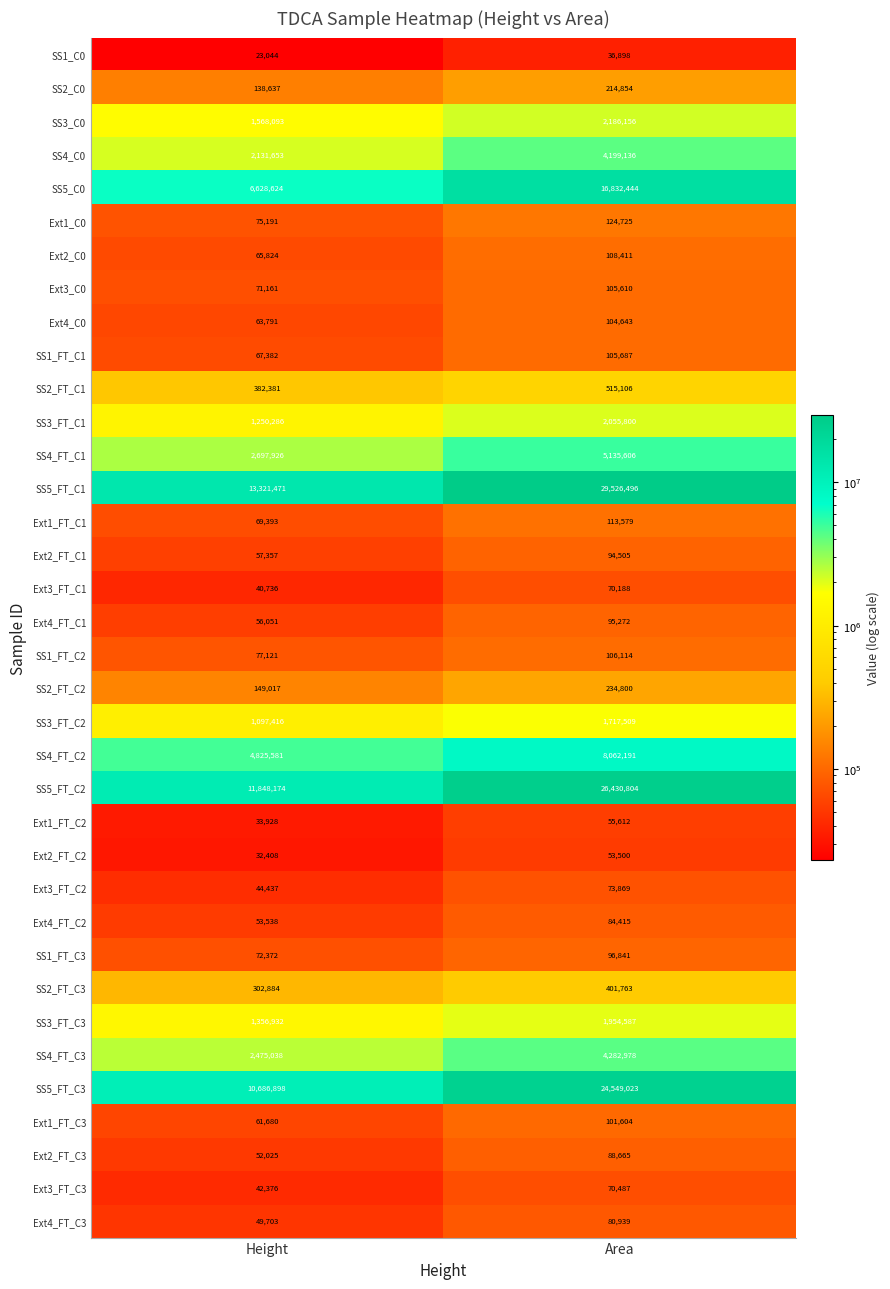

At Area, list the series in order from smallest to largest.

SS1_C0, Ext2_FT_C2, Ext1_FT_C2, Ext3_FT_C1, Ext3_FT_C3, Ext3_FT_C2, Ext4_FT_C3, Ext4_FT_C2, Ext2_FT_C3, Ext2_FT_C1, Ext4_FT_C1, SS1_FT_C3, Ext1_FT_C3, Ext4_C0, Ext3_C0, SS1_FT_C1, SS1_FT_C2, Ext2_C0, Ext1_FT_C1, Ext1_C0, SS2_C0, SS2_FT_C2, SS2_FT_C3, SS2_FT_C1, SS3_FT_C2, SS3_FT_C3, SS3_FT_C1, SS3_C0, SS4_C0, SS4_FT_C3, SS4_FT_C1, SS4_FT_C2, SS5_C0, SS5_FT_C3, SS5_FT_C2, SS5_FT_C1